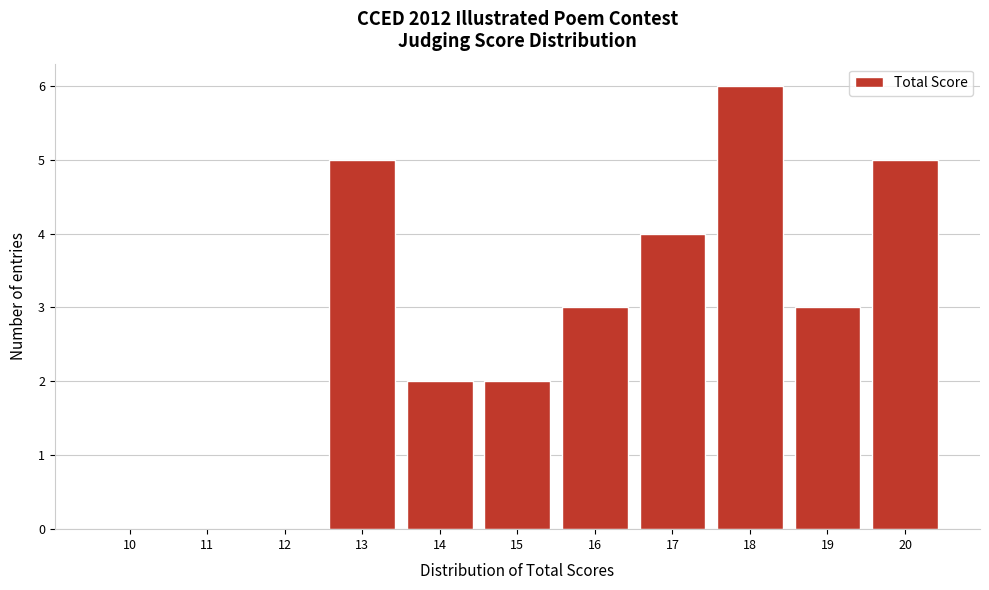

Reading right to left, list all the values displayed in this chart.

20=5	19=3	18=6	17=4	16=3	15=2	14=2	13=5	12=0	11=0	10=0